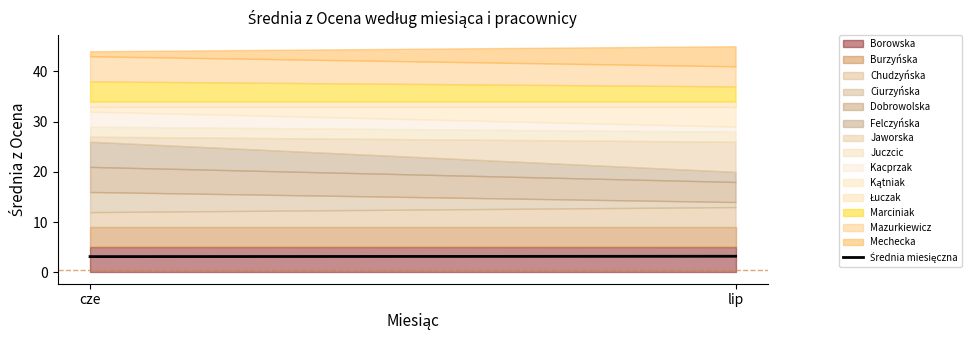

Approximately how many times larger is the value at lip compared to cze?

1.0